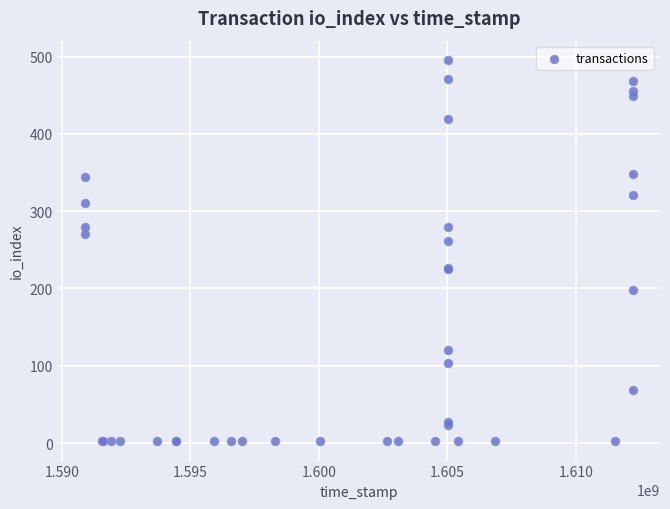

What Y value in the scatter plot is closest to 249?

262